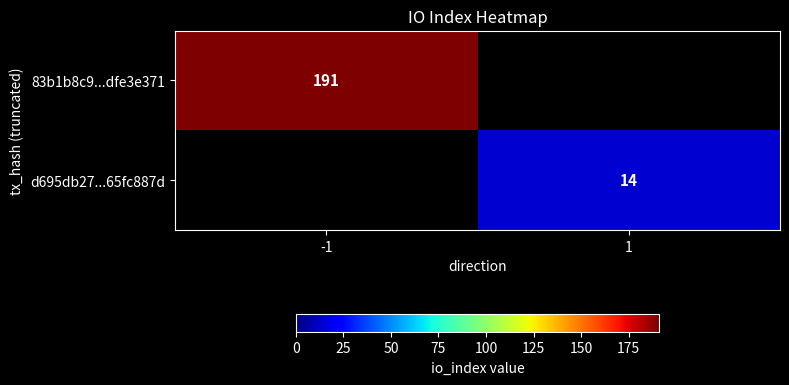

At how many categories does at least one series exceed 152?

1